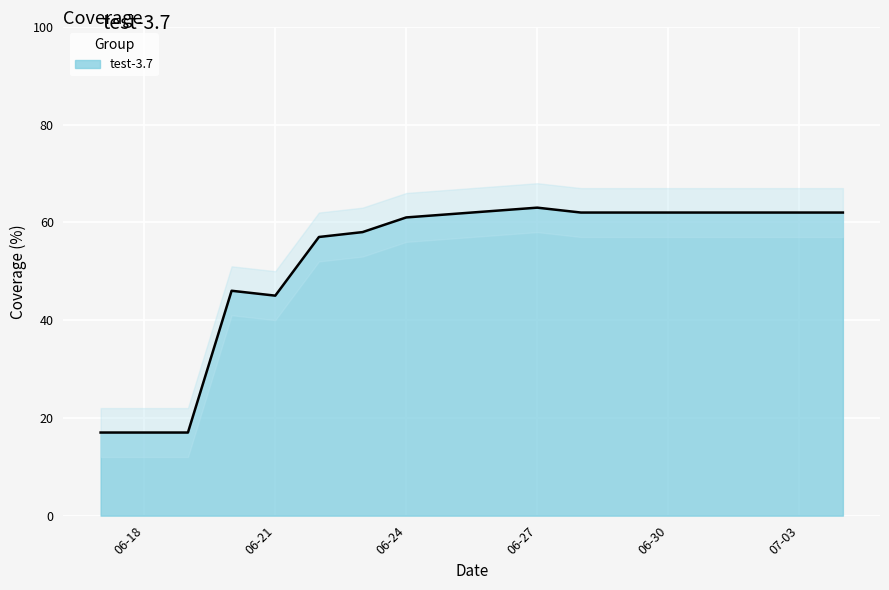

What is the minimum value for test-3.7?

17